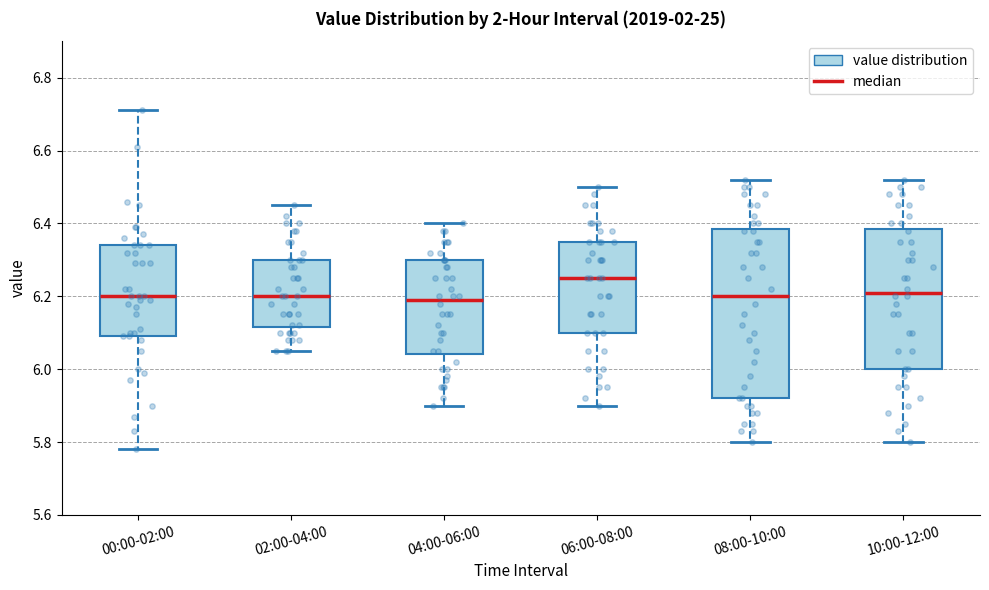

Reading left to right, transcribe this box plot: for each box, give where its median line is, the range the box spans, and where its two whiskers end, as read against the y-axis. The values are not printed on the chart, so give them approximately, as read against the axis.

00:00-02:00: median 6.20, box 6.10 to 6.34, whiskers 5.78 to 6.72
02:00-04:00: median 6.20, box 6.12 to 6.30, whiskers 6.06 to 6.46
04:00-06:00: median 6.20, box 6.04 to 6.30, whiskers 5.90 to 6.40
06:00-08:00: median 6.26, box 6.10 to 6.36, whiskers 5.90 to 6.50
08:00-10:00: median 6.20, box 5.92 to 6.38, whiskers 5.80 to 6.52
10:00-12:00: median 6.22, box 6.00 to 6.38, whiskers 5.80 to 6.52